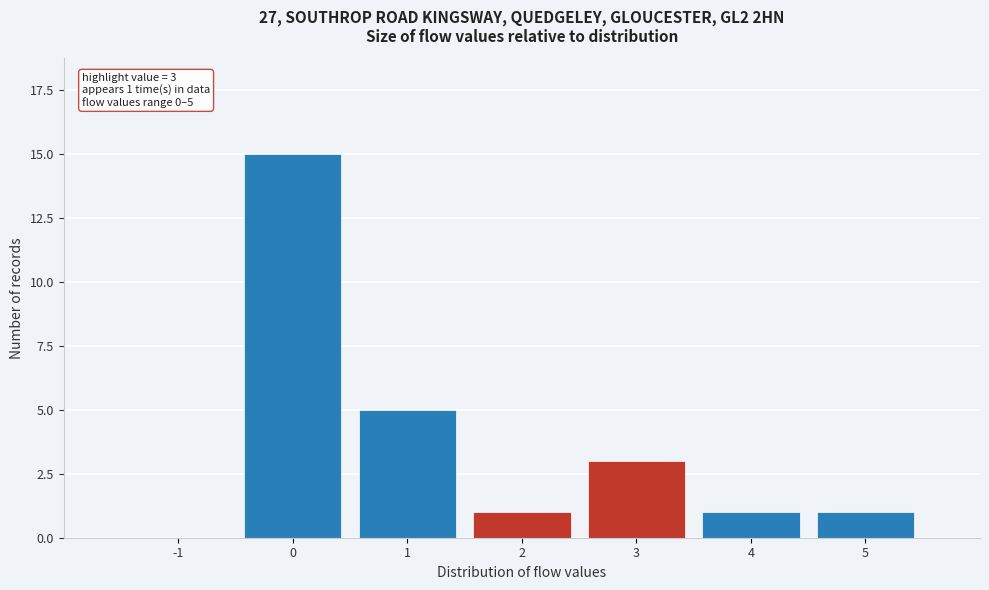

Reading left to right, extract all data points from this chart.

-1=0	0=15	1=5	2=1	3=3	4=1	5=1